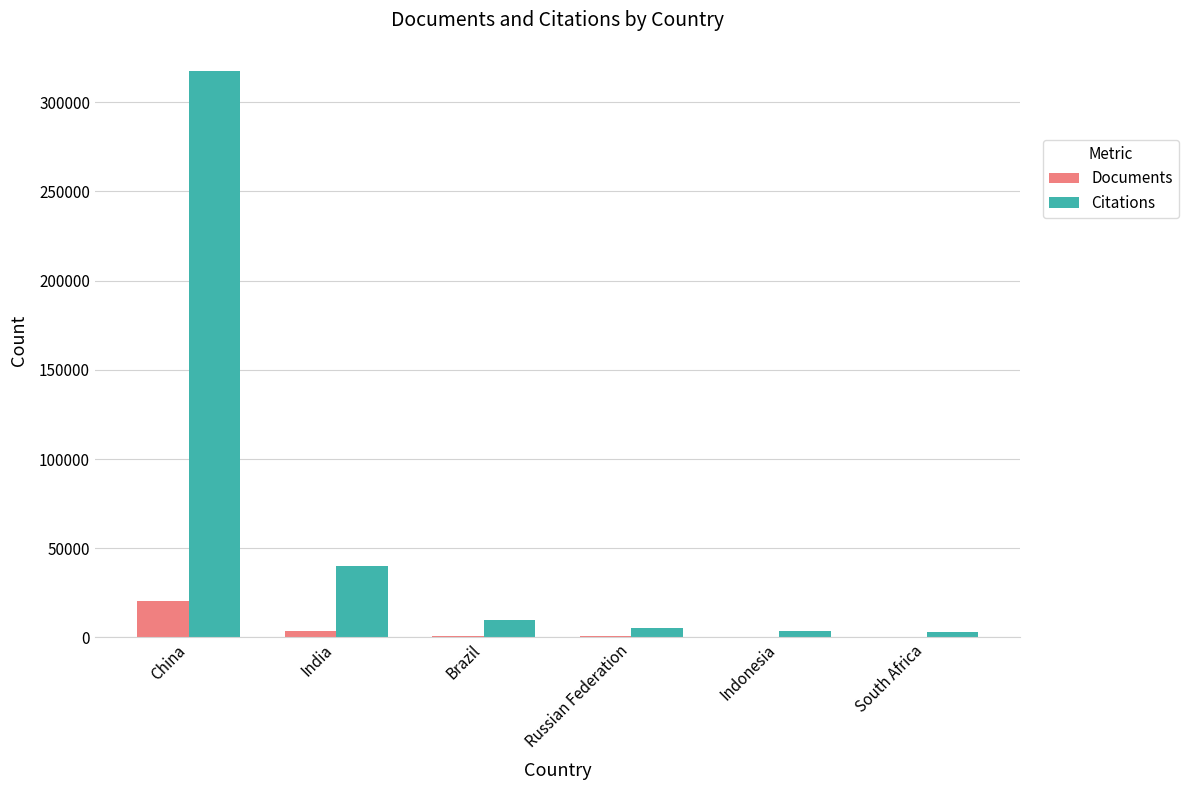

What is the sum of the Documents values at Brazil and Indonesia?

1355